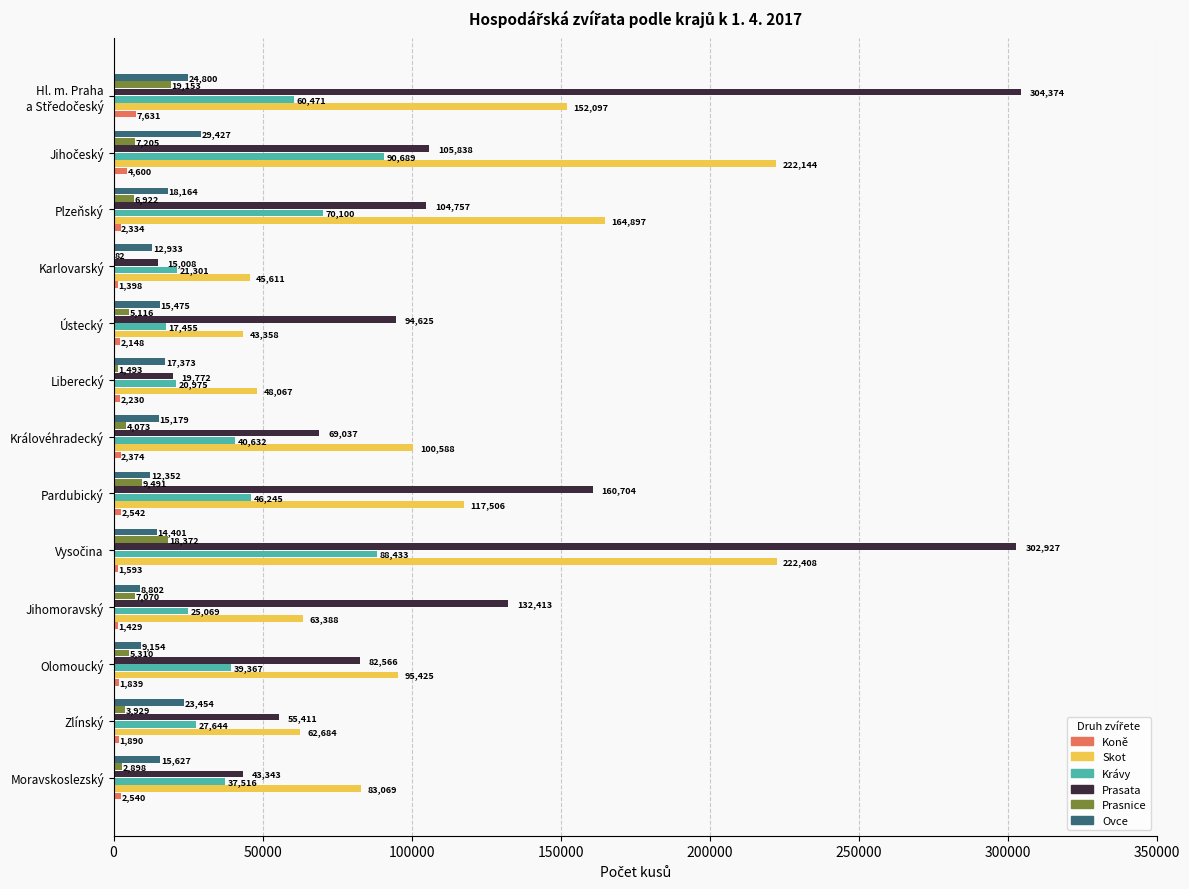

Which series has the largest total across all categories?

Prasata